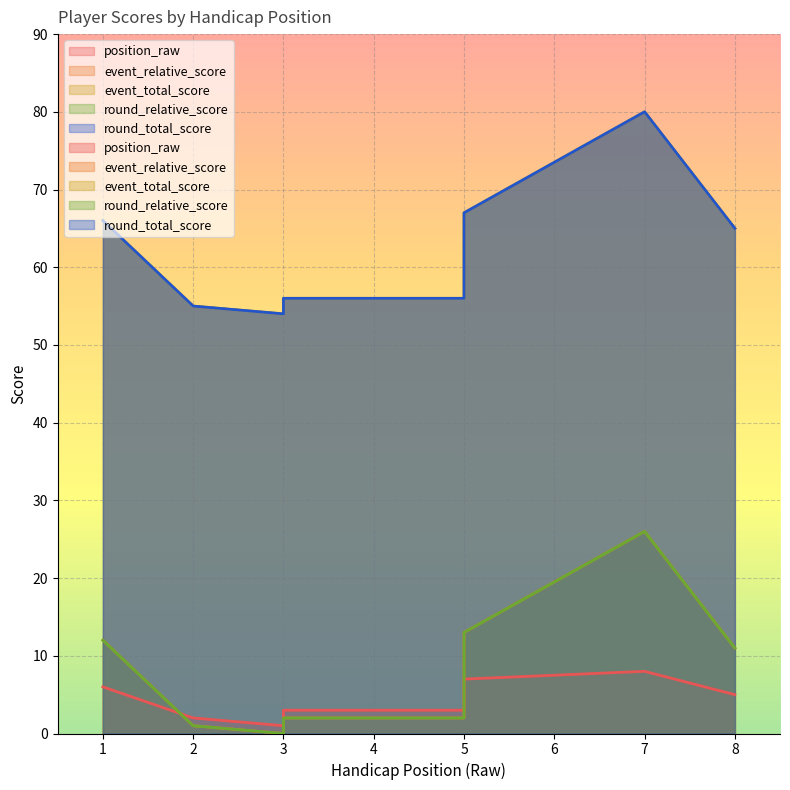

Which series has the widest spread of values?

event_relative_score